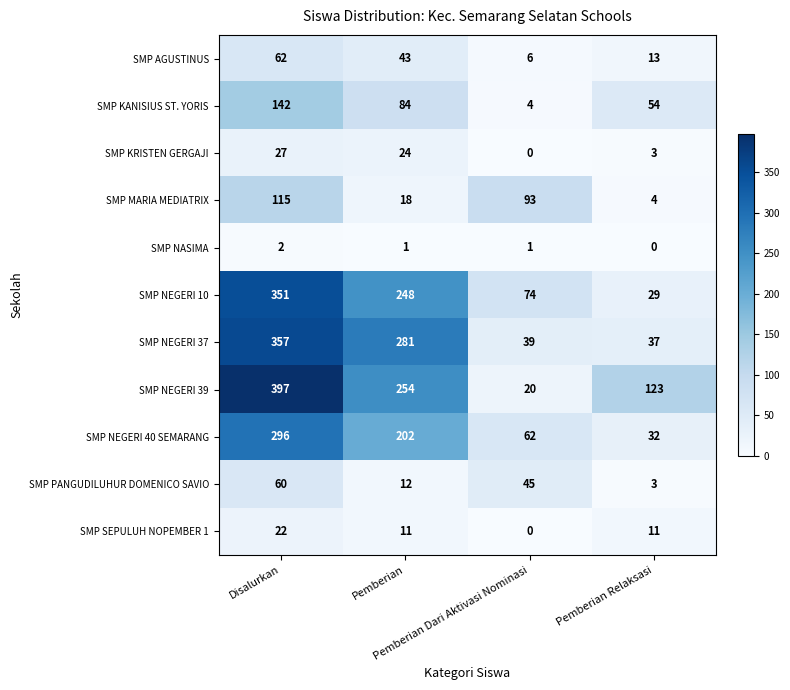

What is the difference between the maximum and minimum values in the SMP AGUSTINUS series?

56